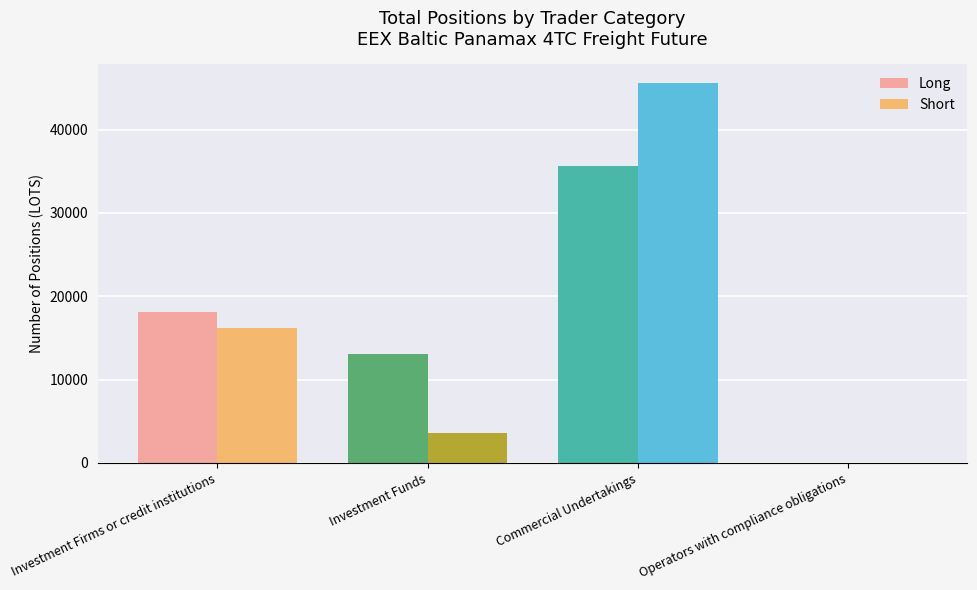

Between Investment Funds and Commercial Undertakings, which series saw the biggest shift?

Short